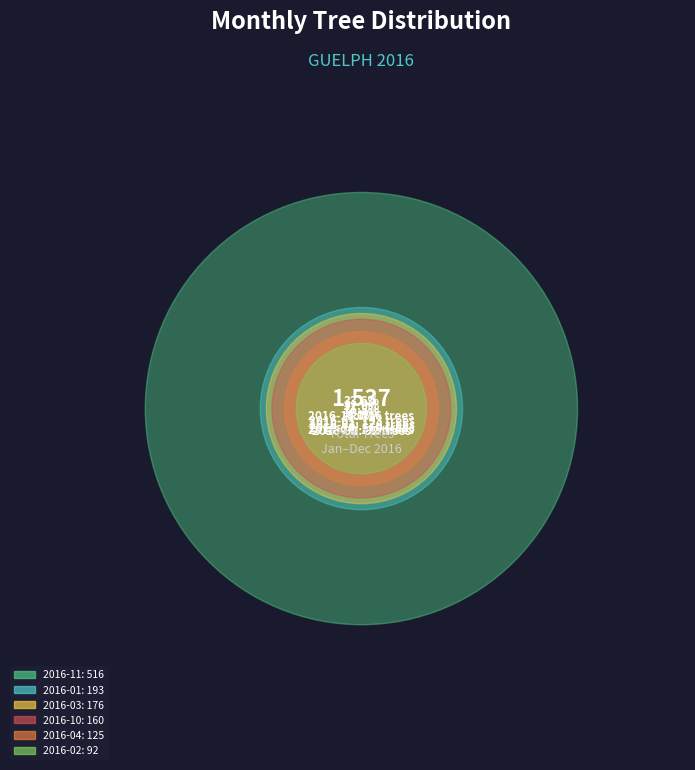

To the nearest percent, what is the combined percentage of 2016-03 and 2016-12?

15%